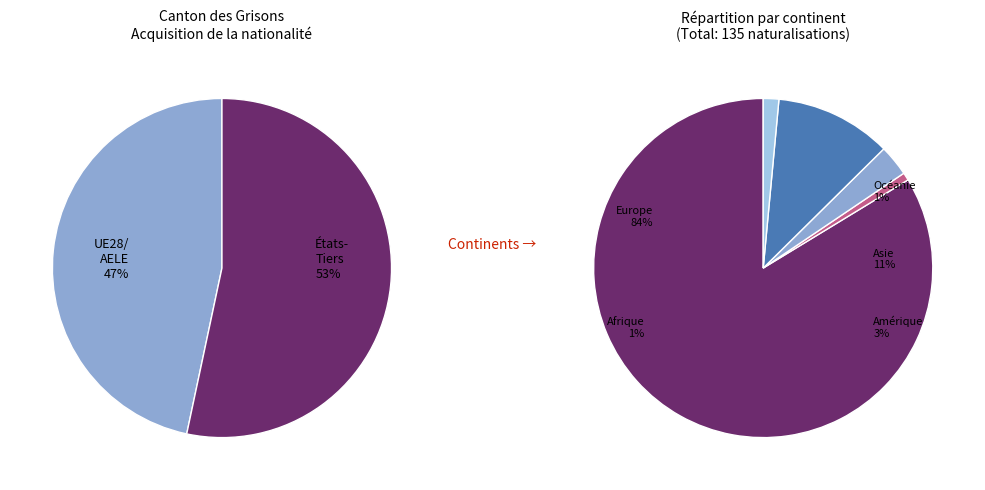

The Europe slice represents 84% of the pie. True or false?

True